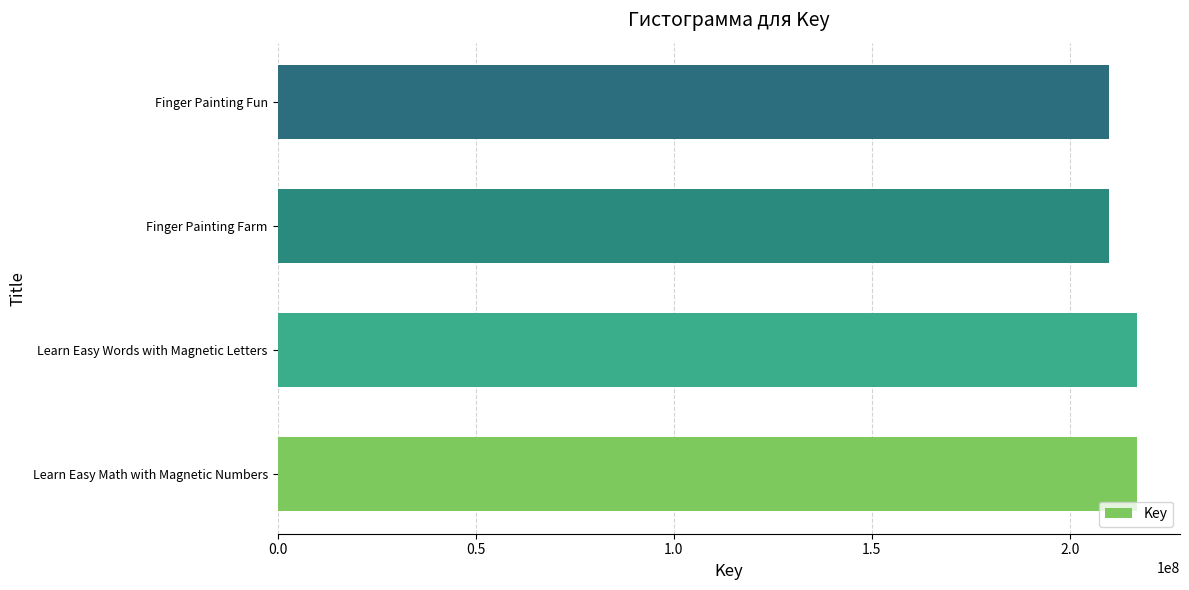

Does the chart contain stacked bars?

No